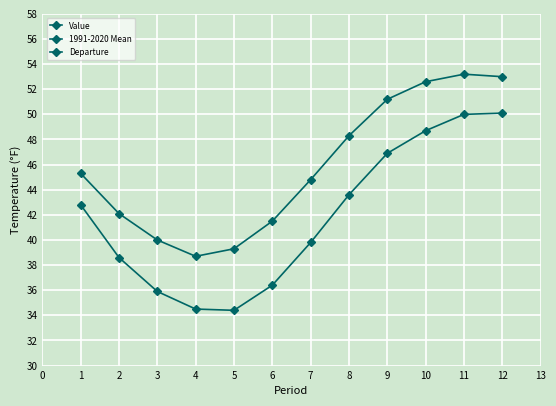

How many lines are shown in the chart?

3